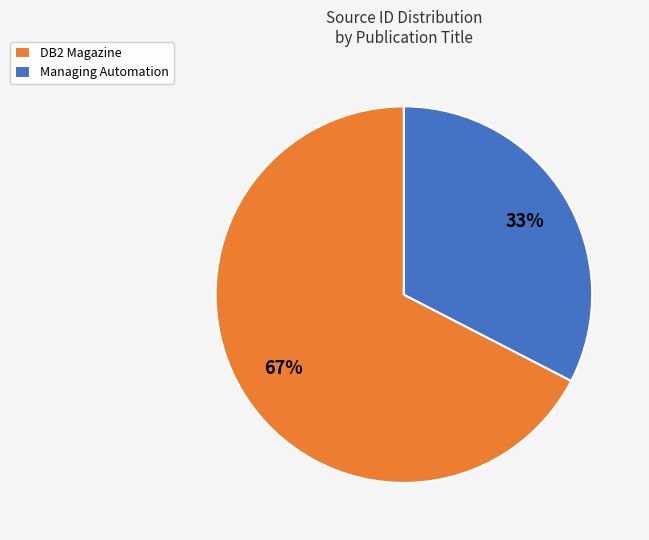

Which category has the smallest portion of the pie?

Managing Automation